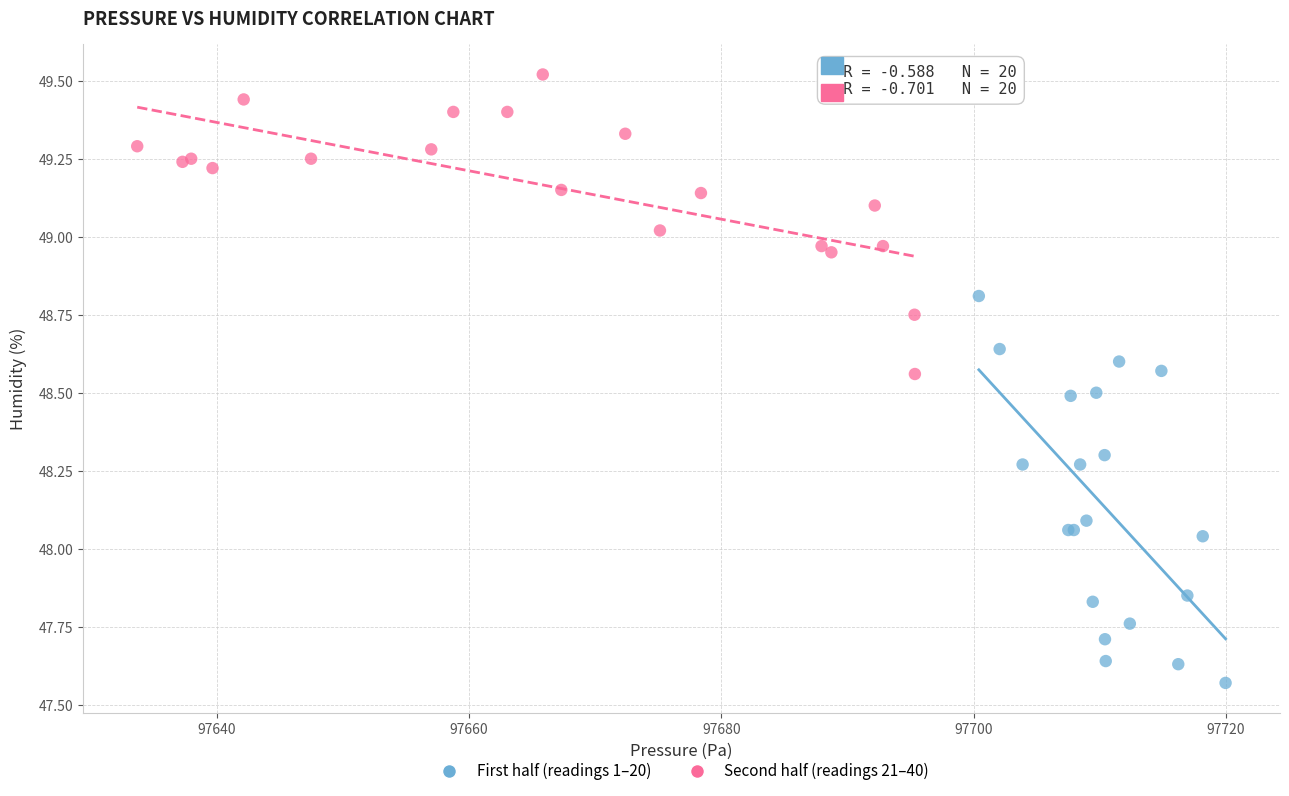

Which series contains the highest Y value?

Second half (readings 21–40)